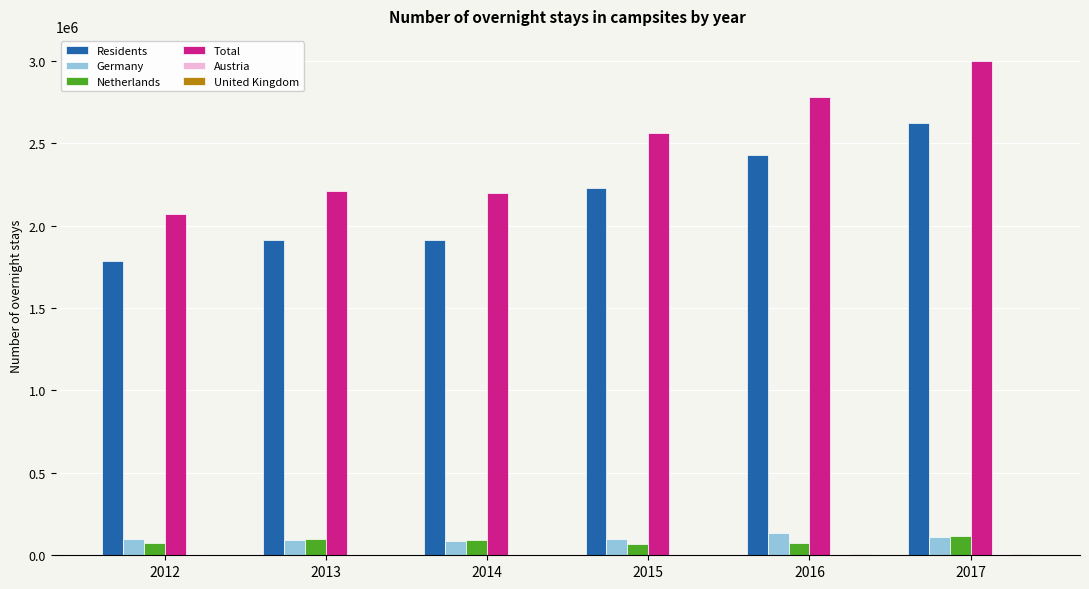

The value of Residents at 2013 is 1910818. True or false?

True